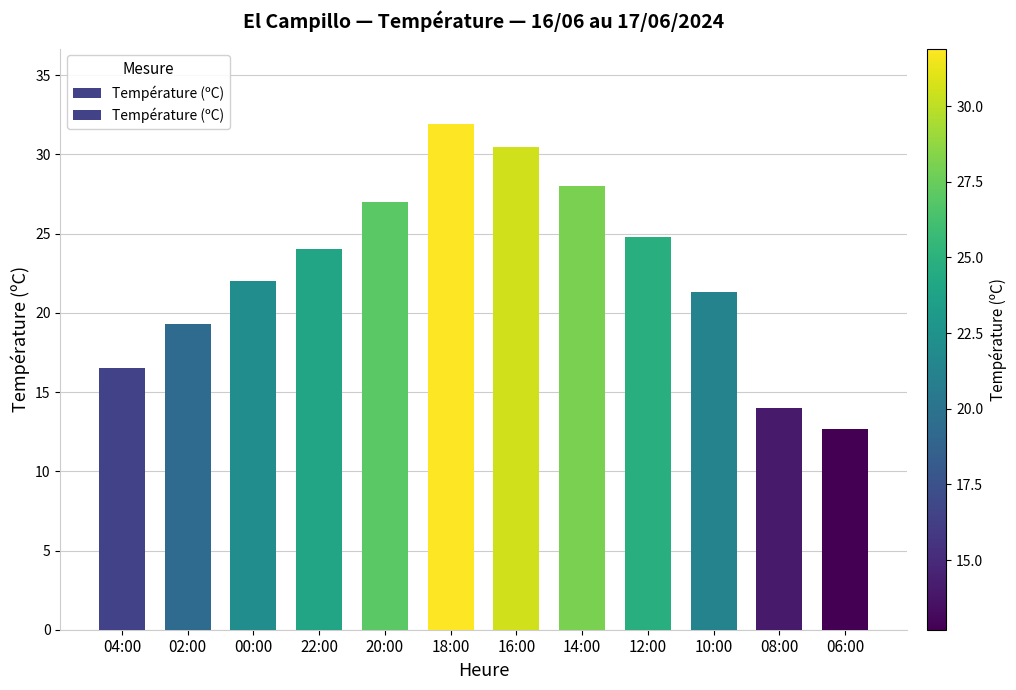

What position from the right is 20:00?

8